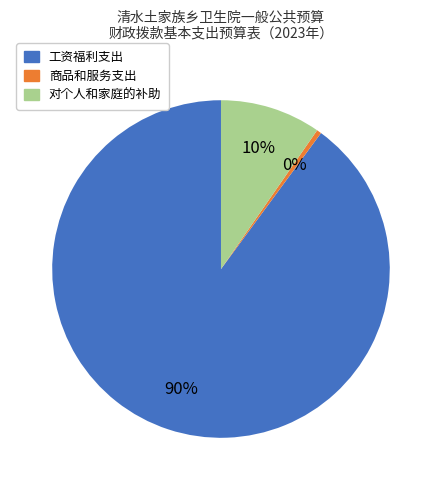

Count the number of slices in the pie.

3